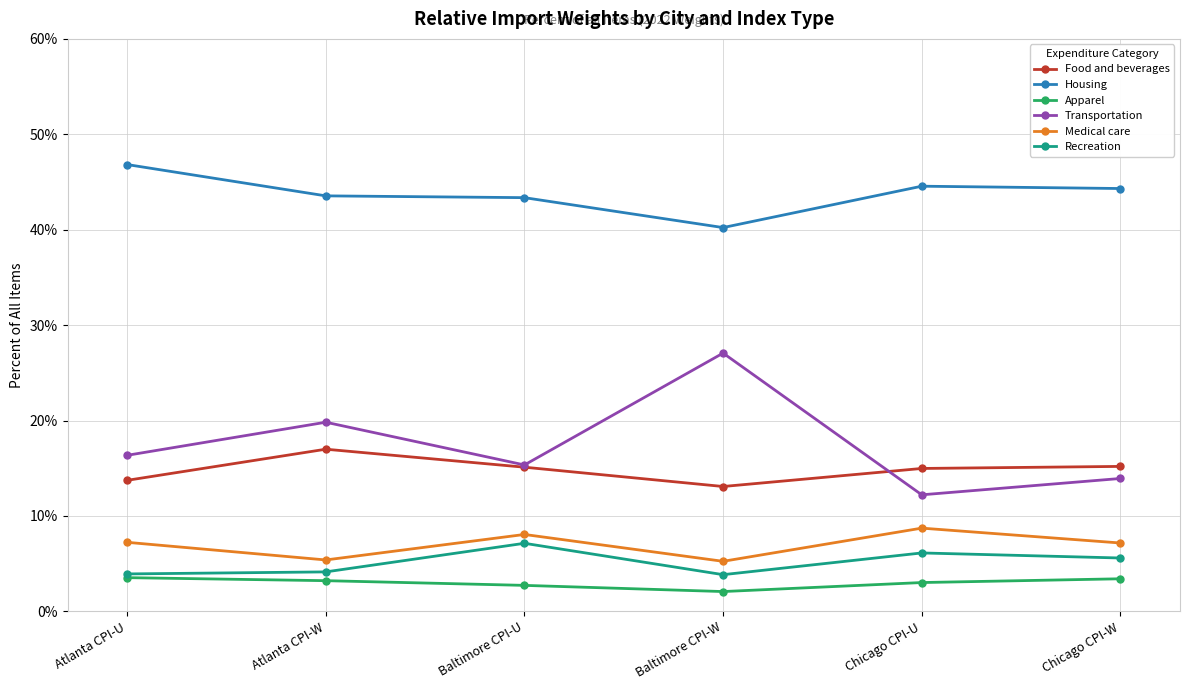

How many lines are shown in the chart?

6